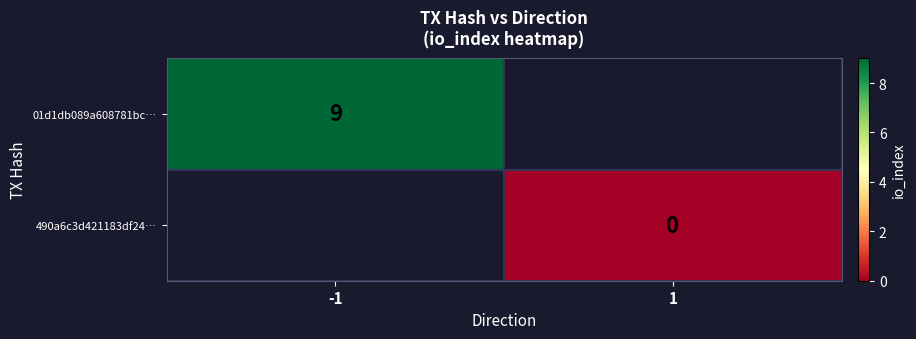

True or false: 01d1db089a608781bc… has a value of 6 at -1.

False